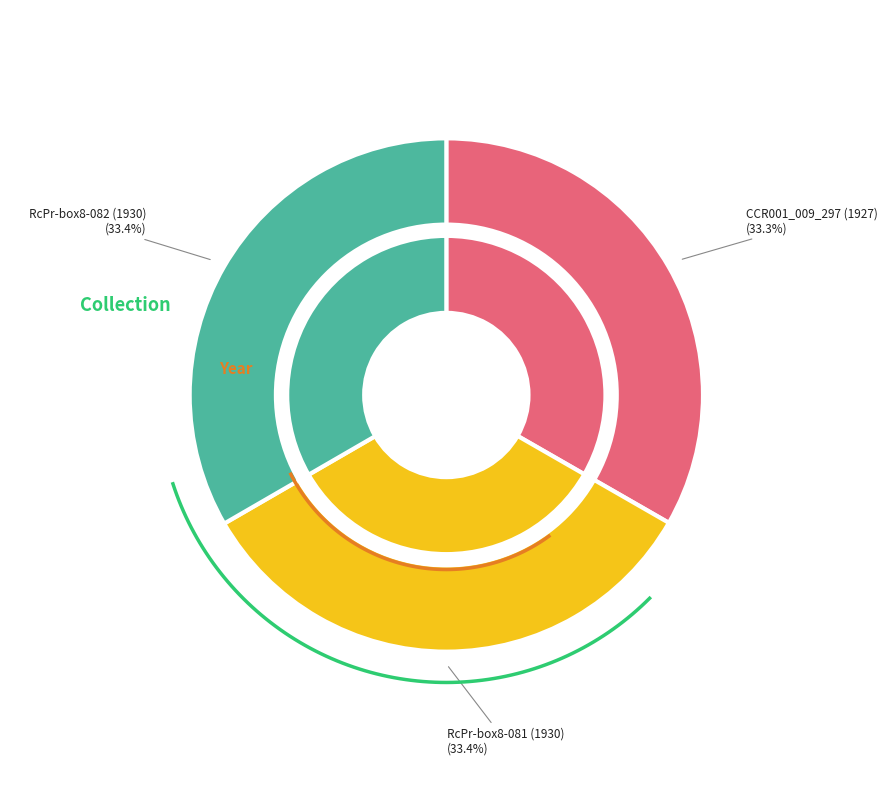

What percentage is the RcPr-box8-081 (1930) slice, to the nearest percent?

33%